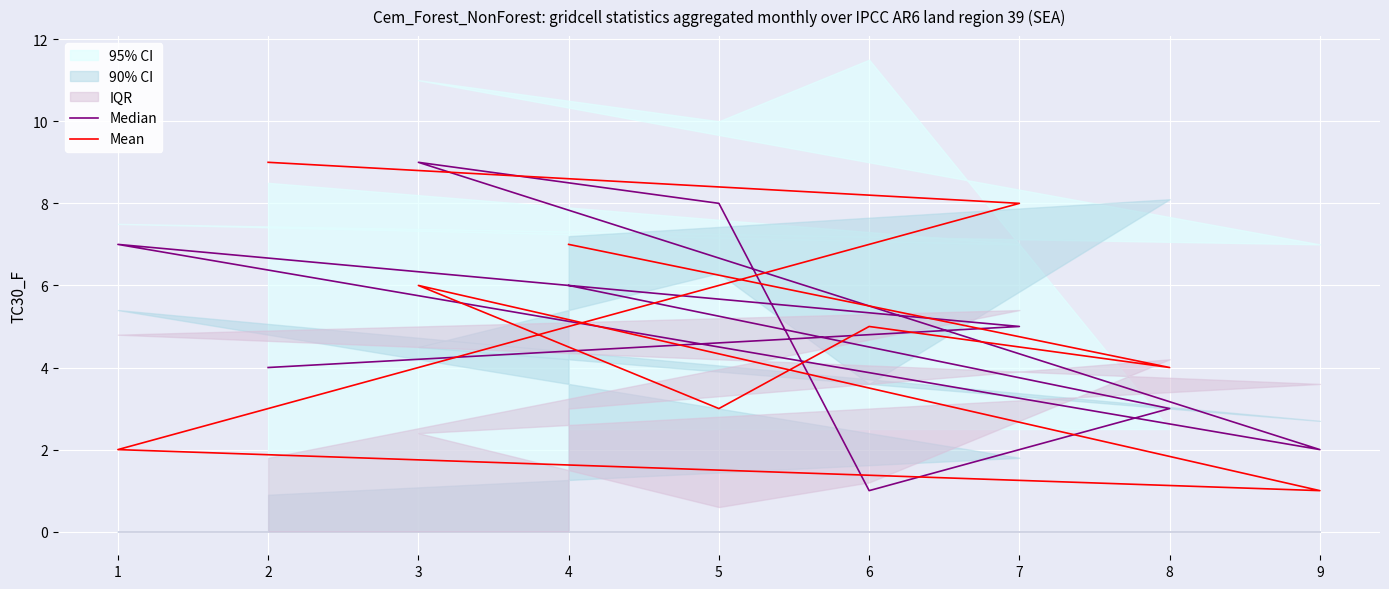

What is the sum of the Median values at 4 and 5?

14